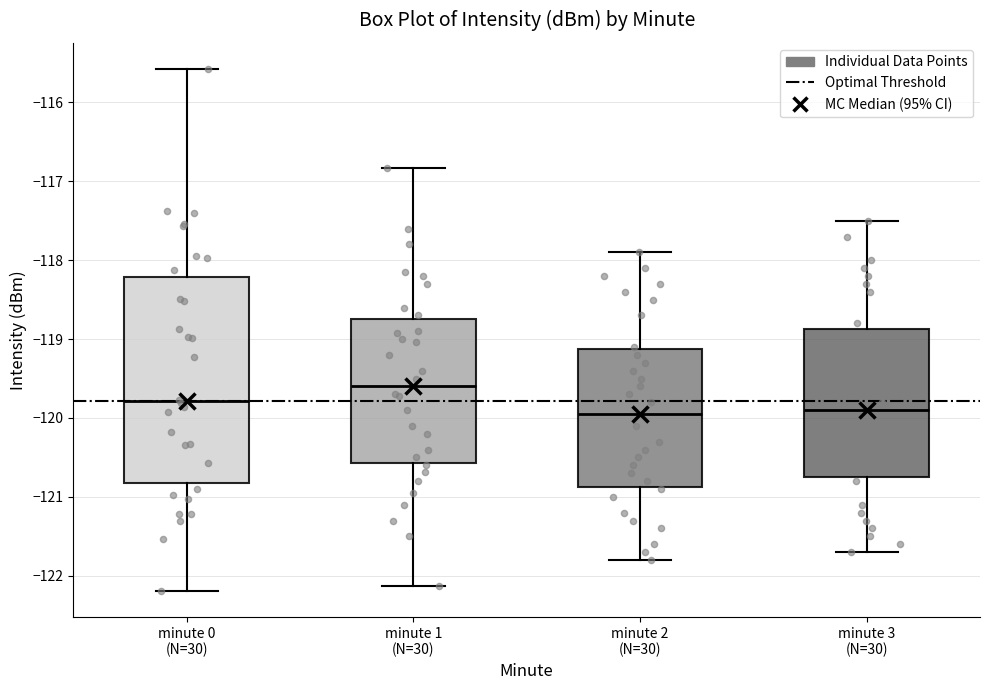

Which box has the highest median line?

minute 1 (N=30)